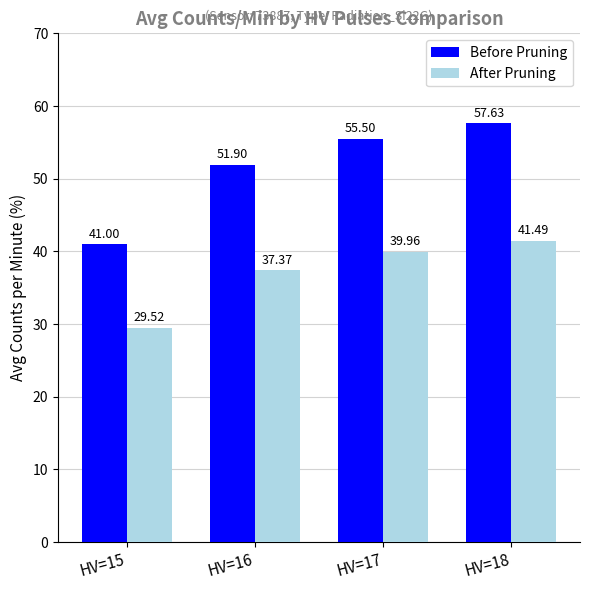

True or false: Before Pruning has a value of 37.8 at HV=17.

False